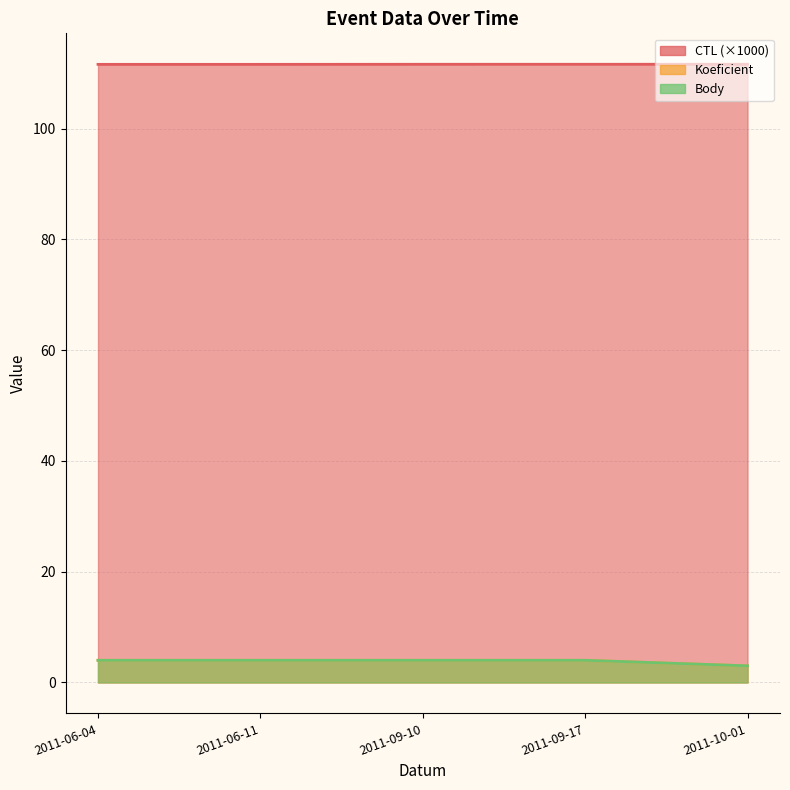

What value does the CTL series have at 2011-06-11?

111.6